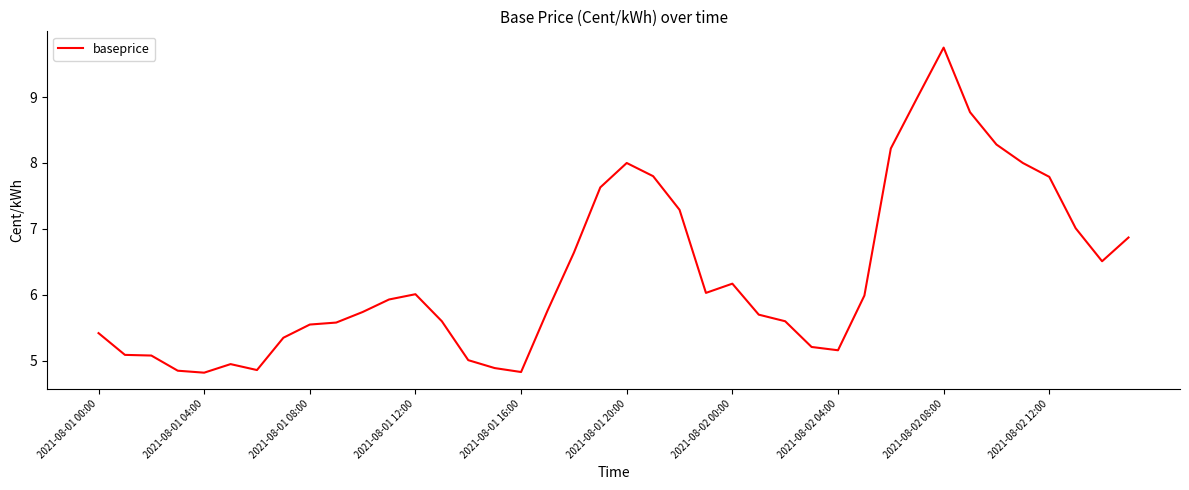

What is the difference between the maximum and minimum values?

4.9